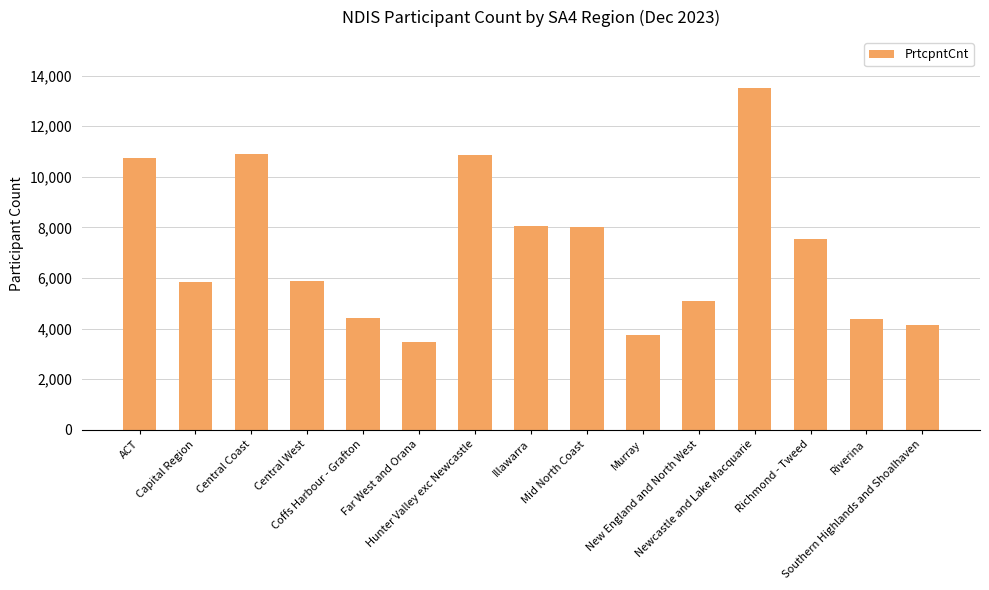

Read the value at Coffs Harbour - Grafton, to the nearest 50.

4450